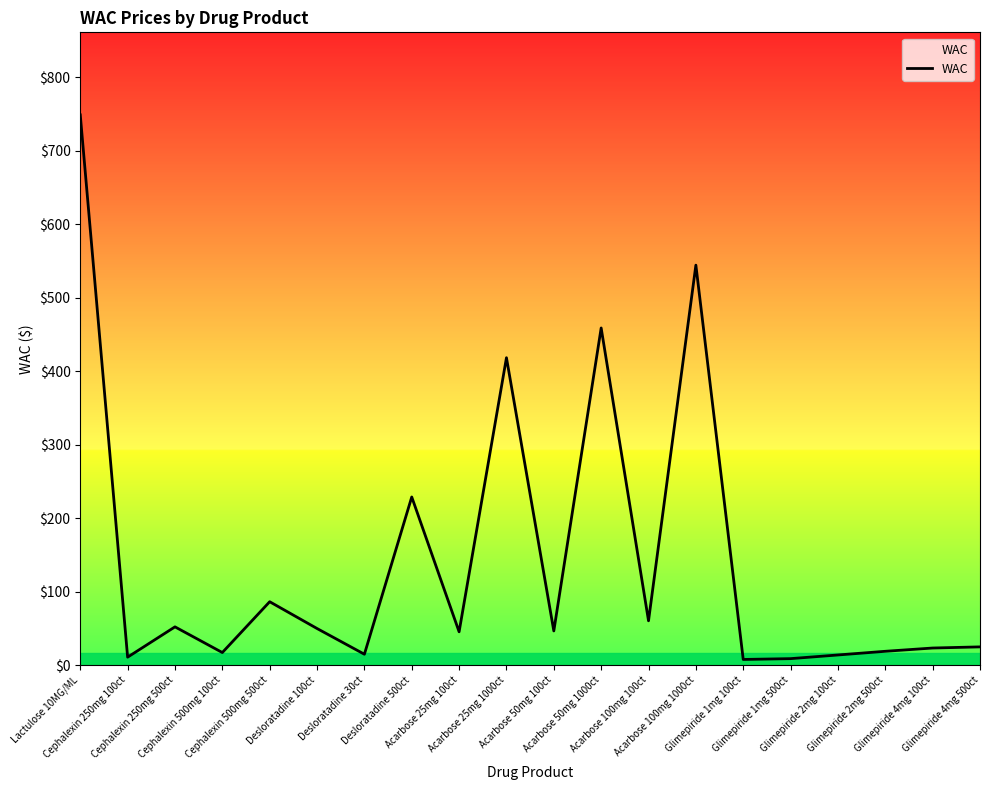

What is the ratio of the value at Acarbose 25mg 1000ct to the value at Acarbose 50mg 100ct?

9.0